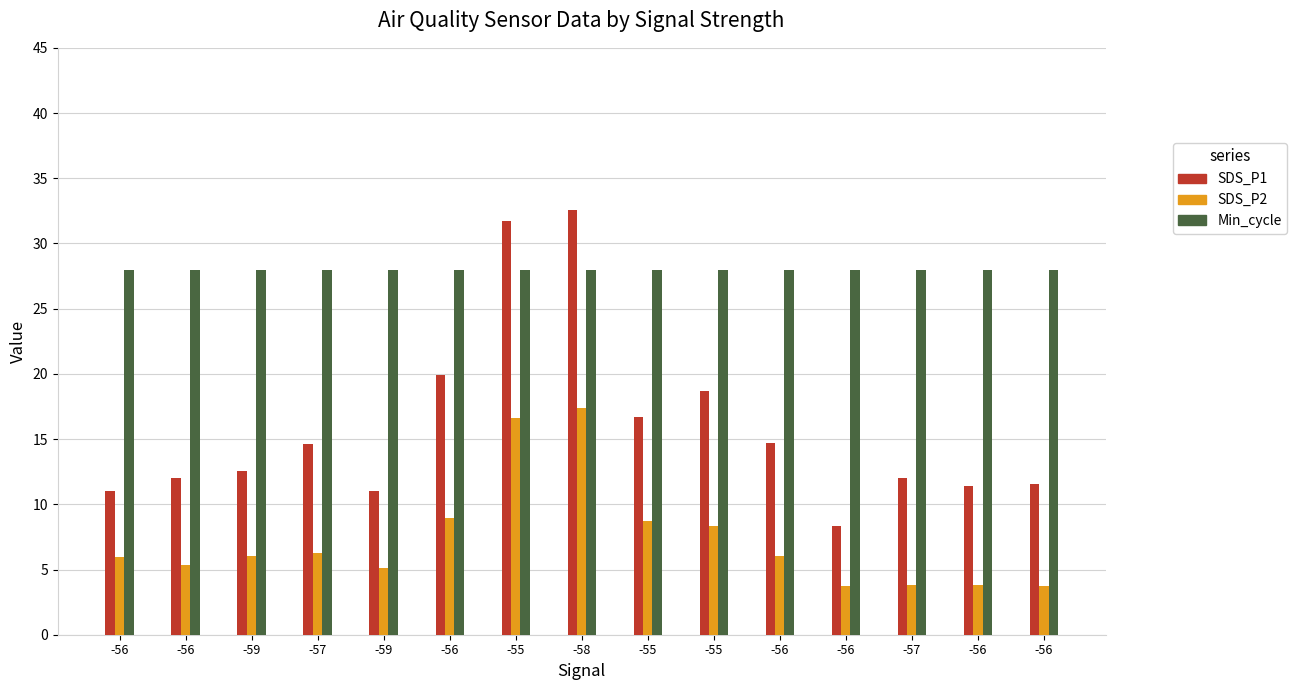

How many bars are there in total?

45